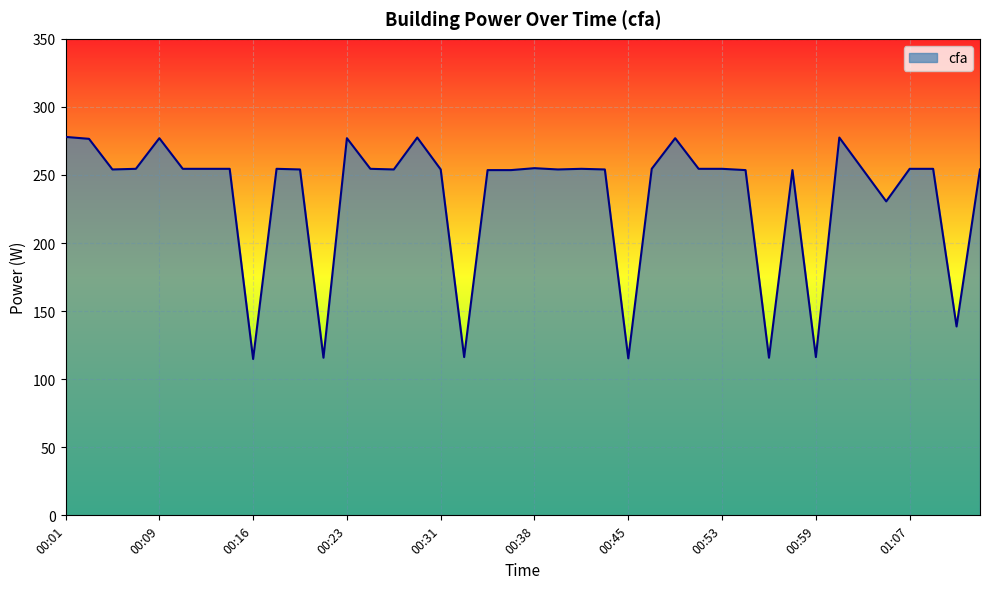

What is the greatest value displayed?

278.0